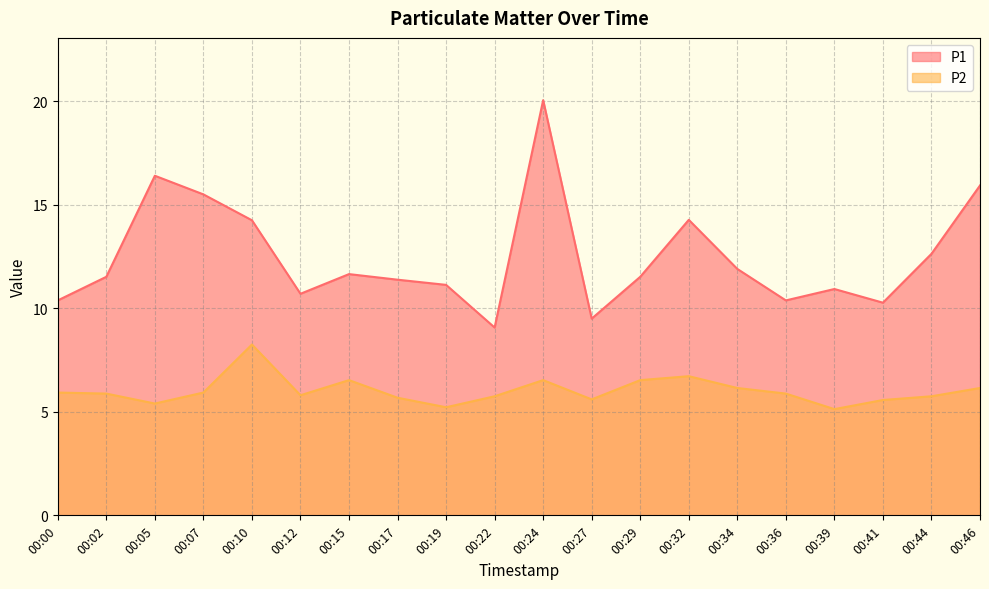

Which series has the largest range (max minus min)?

P1